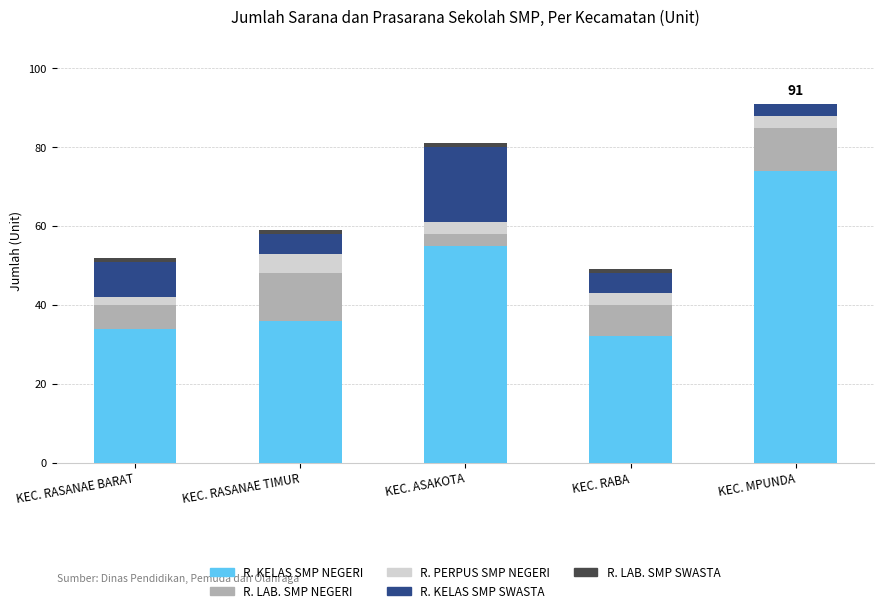

Are the bars grouped side by side (vs. stacked)?

No